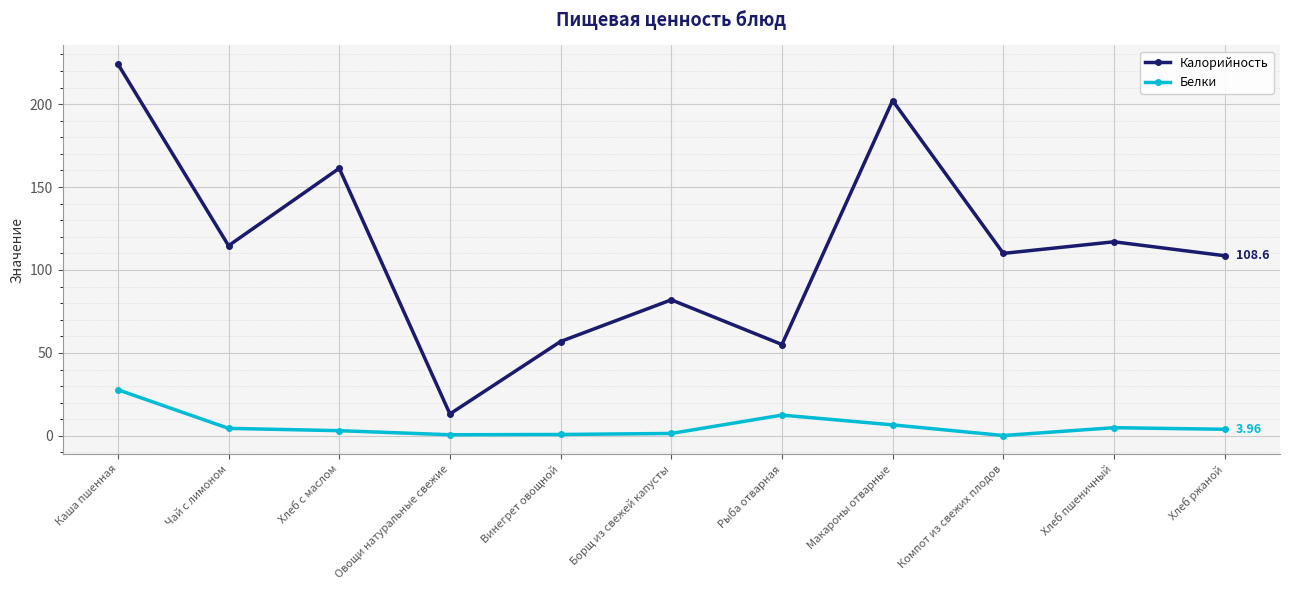

How many data points does each series have?

11